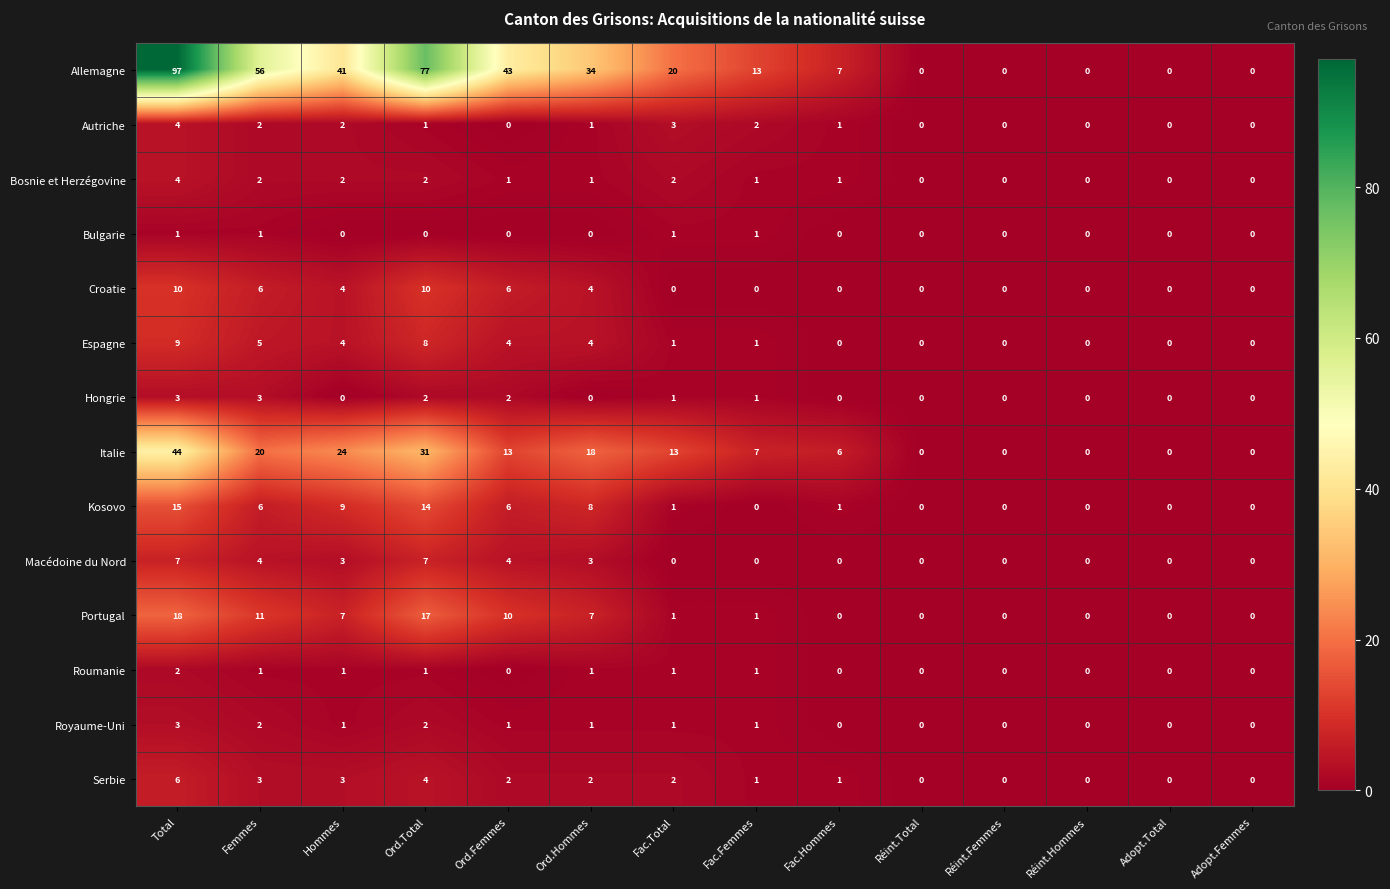

The Espagne series shows 0 at Réint.Femmes. True or false?

True